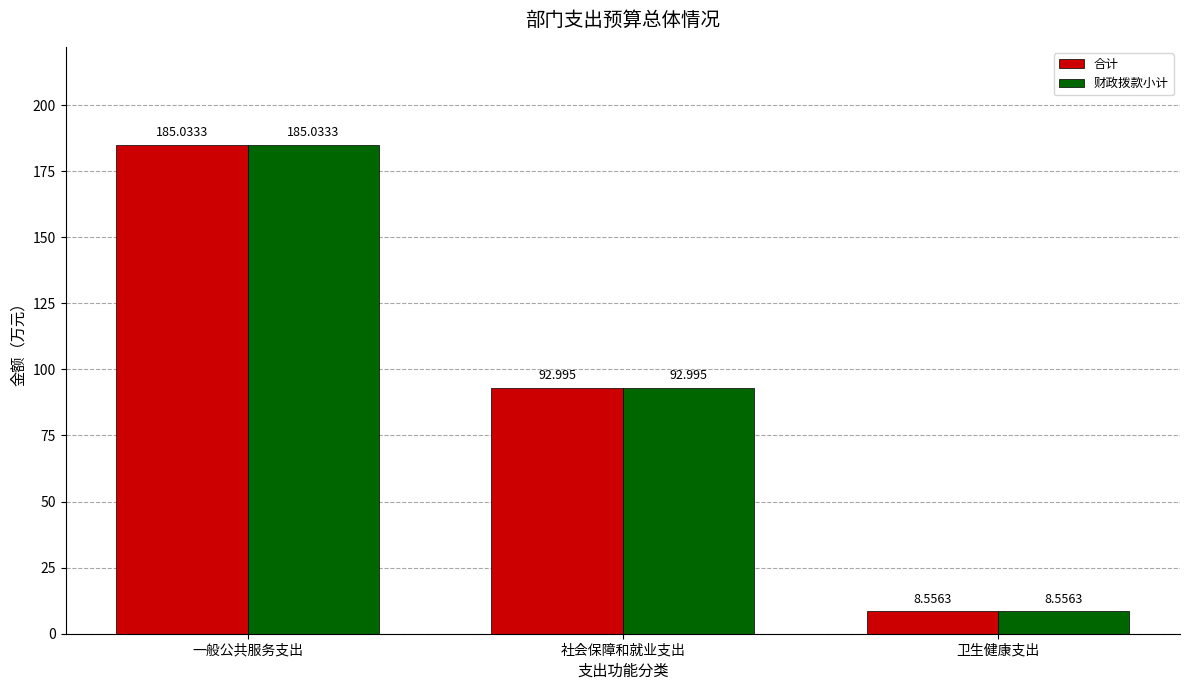

What are all the series names shown in the legend?

合计, 财政拨款小计